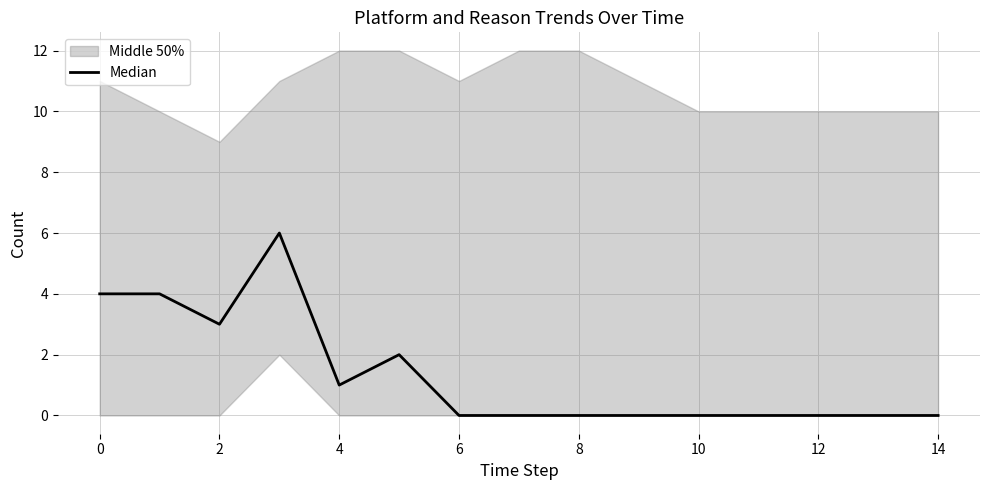

True or false: the data shows -3 at 6.

False